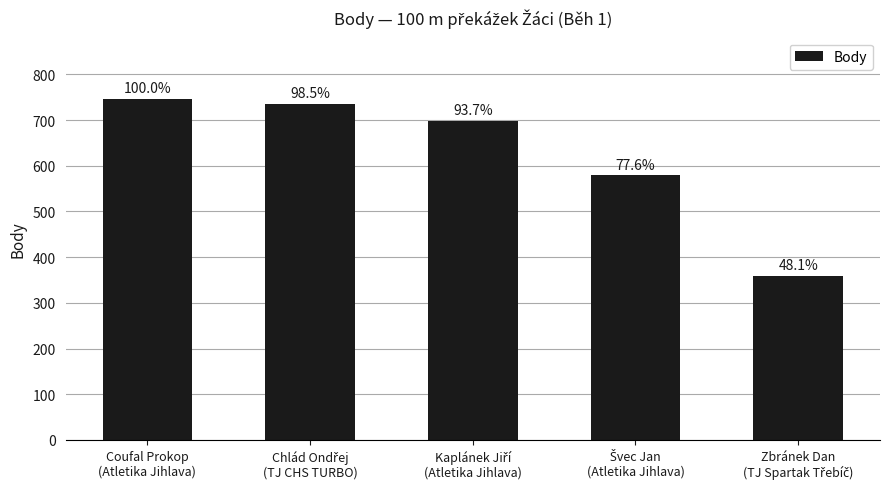

What is the sum of all values?

3118